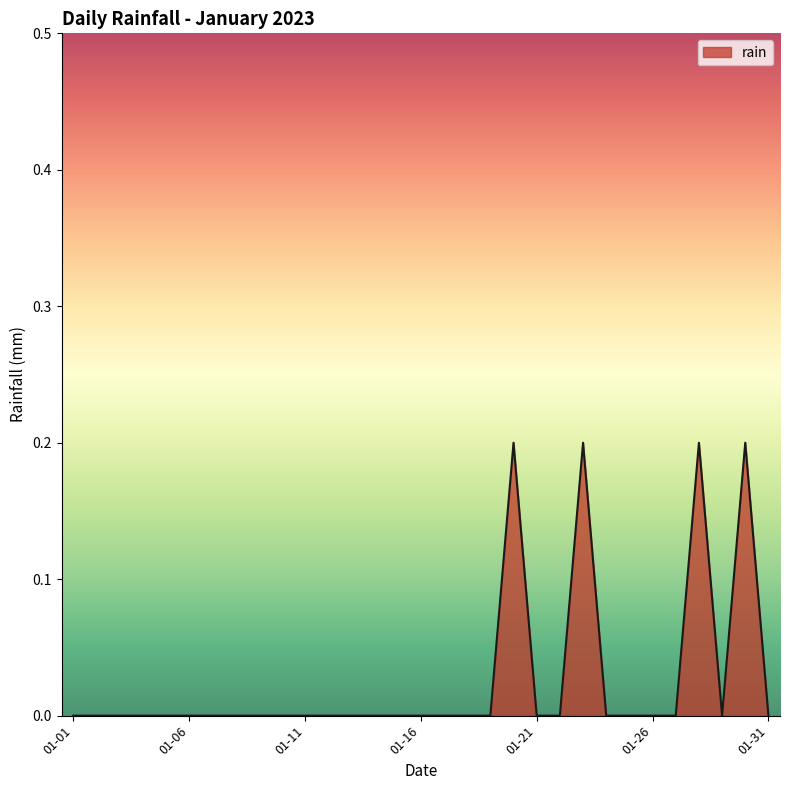

At which category does the chart reach its peak across all series?

2023-01-20